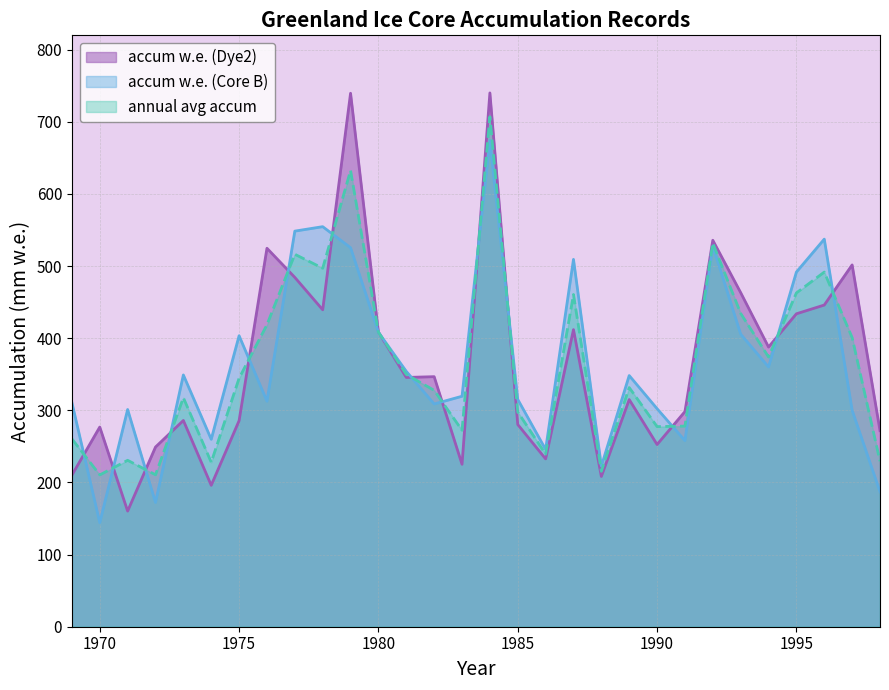

The accum w.e. (Core B) series shows 210.5 at 20. True or false?

False